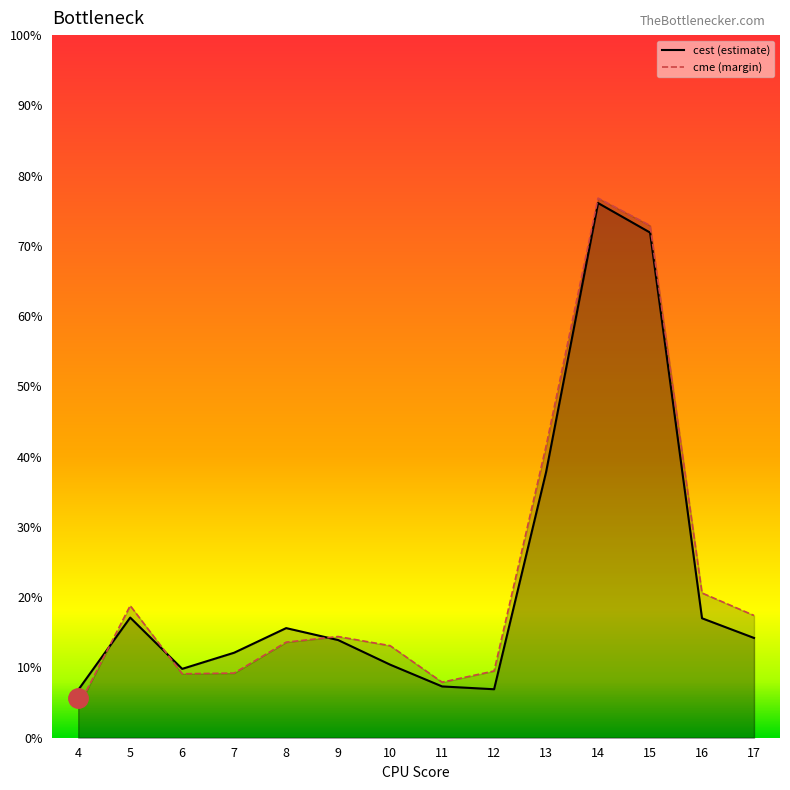

Read the cme value at 9.

14.4